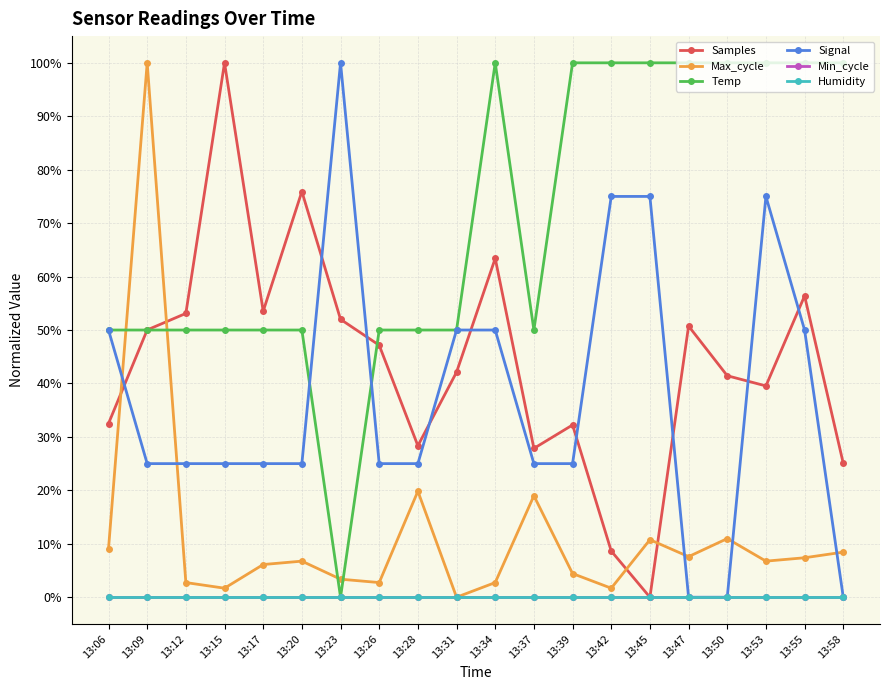

At 13:23, list the series in order from smallest to largest.

Temp, Min_cycle, Humidity, Max_cycle, Samples, Signal